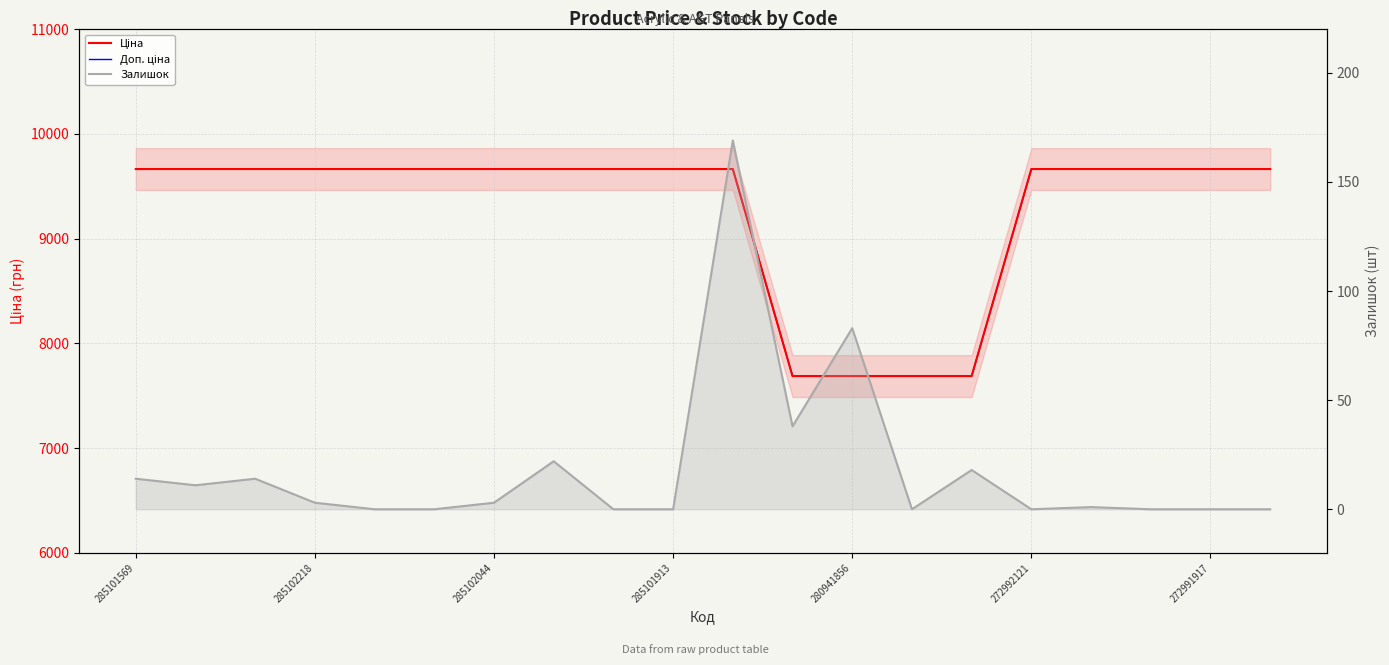

True or false: Доп. ціна and Залишок cross at least once.

False